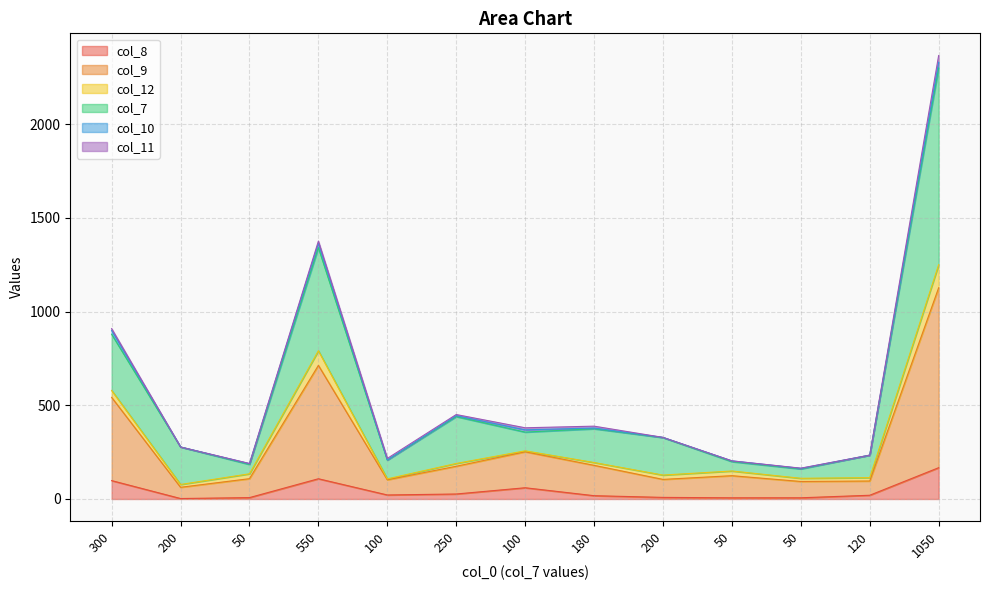

What is the lowest value of the col_9 series?

77.5